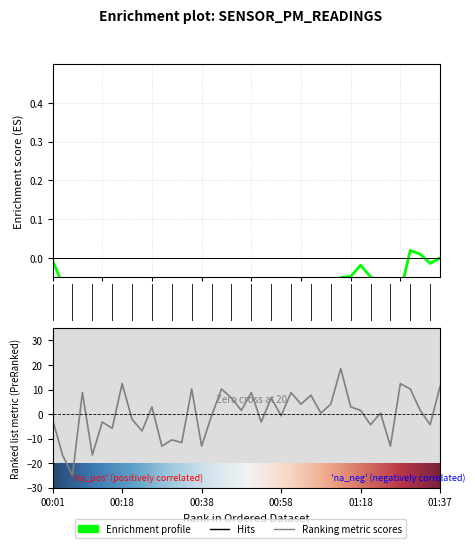

What is the difference between the values at 13 and 7?

24.0